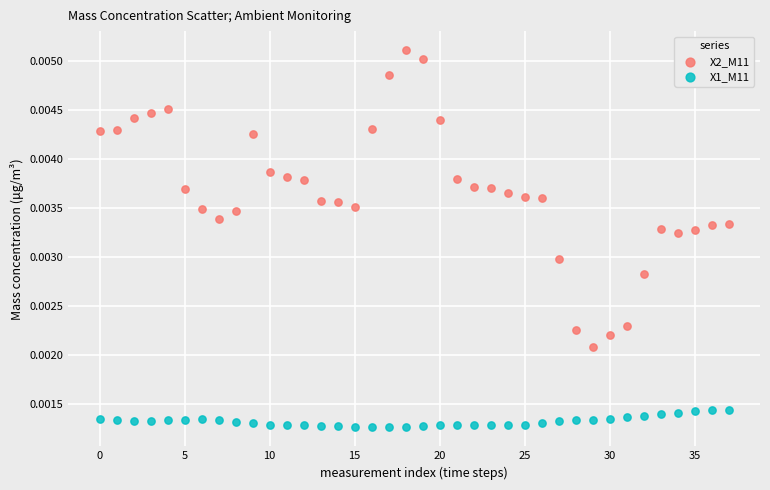

Which series has the widest spread of Y values?

X2_M11